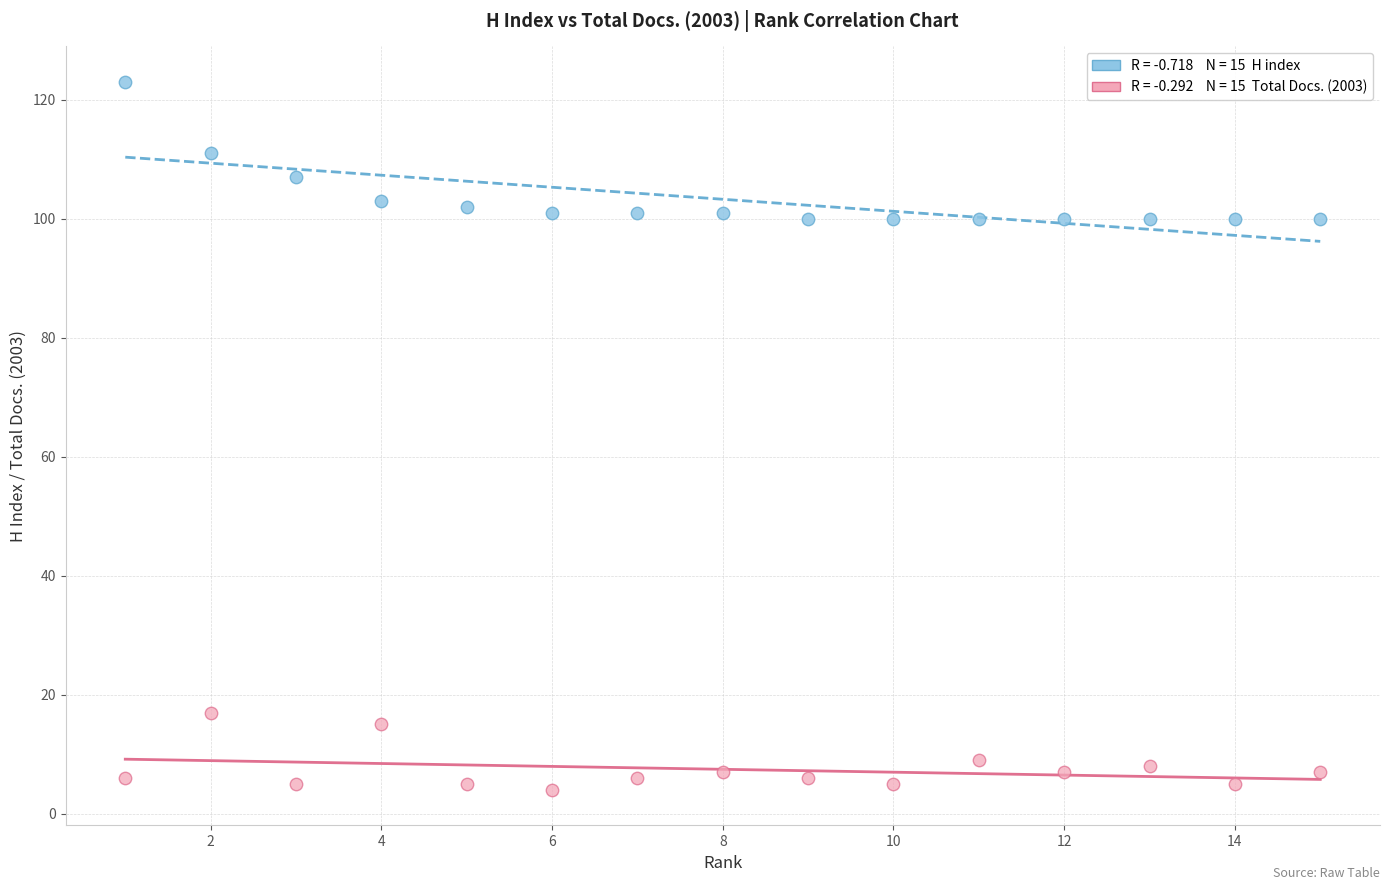

Across all data points, what is the range of X values (max minus min)?

14